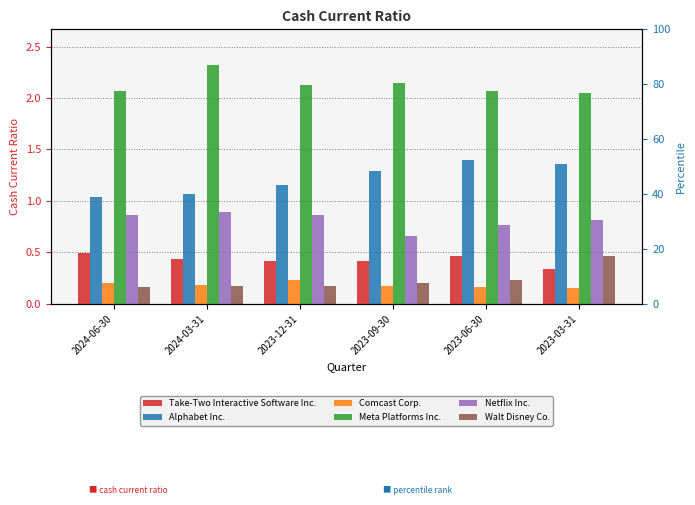

Reading left to right, what are all the values shown in this chart?

Take-Two Interactive Software Inc.: 2024-06-30=0.5	2024-03-31=0.4	2023-12-31=0.4	2023-09-30=0.4	2023-06-30=0.5	2023-03-31=0.3
Alphabet Inc.: 2024-06-30=1.0	2024-03-31=1.1	2023-12-31=1.1	2023-09-30=1.3	2023-06-30=1.4	2023-03-31=1.4
Comcast Corp.: 2024-06-30=0.2	2024-03-31=0.2	2023-12-31=0.2	2023-09-30=0.2	2023-06-30=0.2	2023-03-31=0.1
Meta Platforms Inc.: 2024-06-30=2.1	2024-03-31=2.3	2023-12-31=2.1	2023-09-30=2.1	2023-06-30=2.1	2023-03-31=2.0
Netflix Inc.: 2024-06-30=0.9	2024-03-31=0.9	2023-12-31=0.9	2023-09-30=0.7	2023-06-30=0.8	2023-03-31=0.8
Walt Disney Co.: 2024-06-30=0.2	2024-03-31=0.2	2023-12-31=0.2	2023-09-30=0.2	2023-06-30=0.2	2023-03-31=0.5